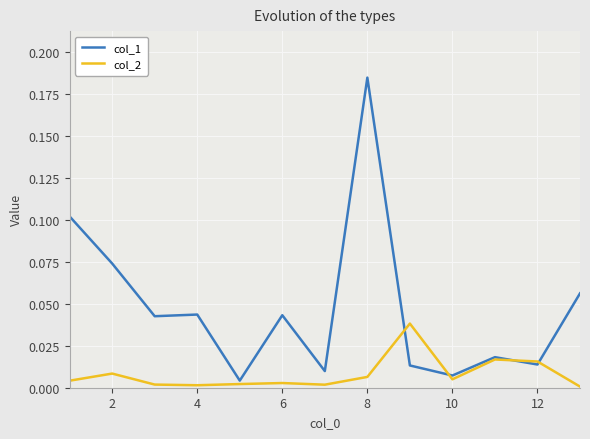

How many times do col_2 and col_1 cross each other?

4